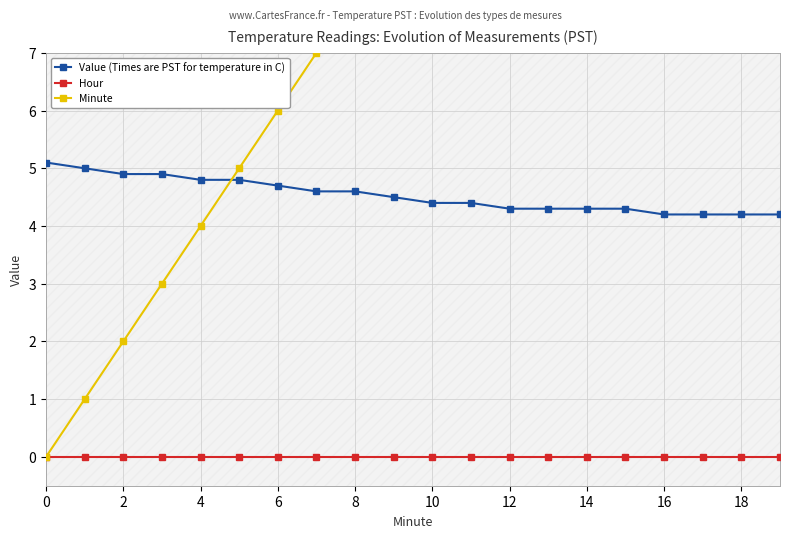

What is the value of the Minute point at the 19th from the left?

10.0